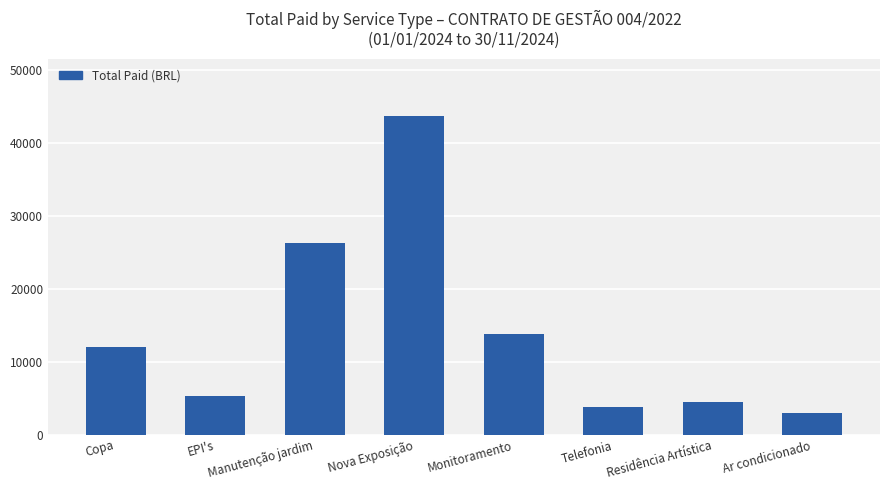

Reading right to left, extract all data points from this chart.

2924.0	4500.0	3850.0	13801.6	43765.0	26257.4	5256.8	12006.7